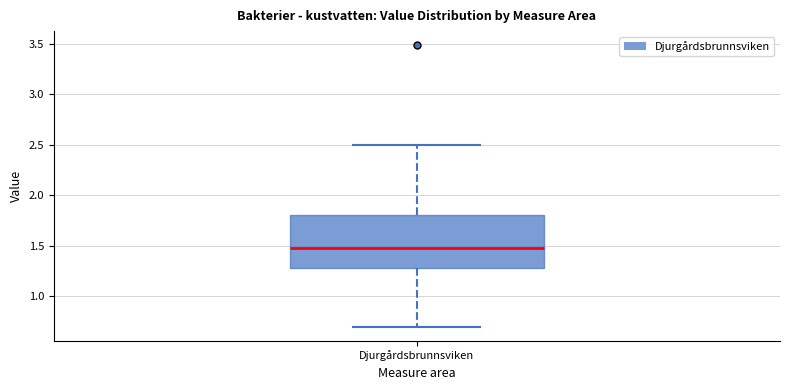

Read this box plot against the y-axis: the position of the median line, the range covered by the box, and the ends of both whiskers. The values are not printed on the chart, so give them approximately, as read against the axis.

median 1.5, box 1.3 to 1.8, whiskers 0.7 to 2.5